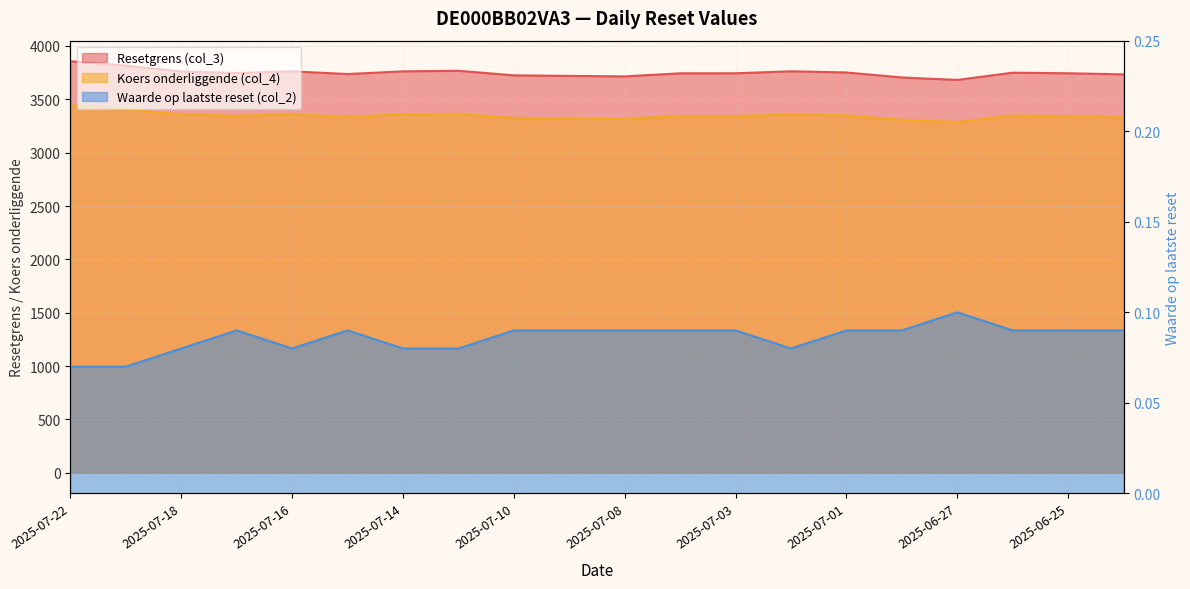

The value of Waarde op laatste reset (col_2) at 2025-07-22 is 0.1. True or false?

True